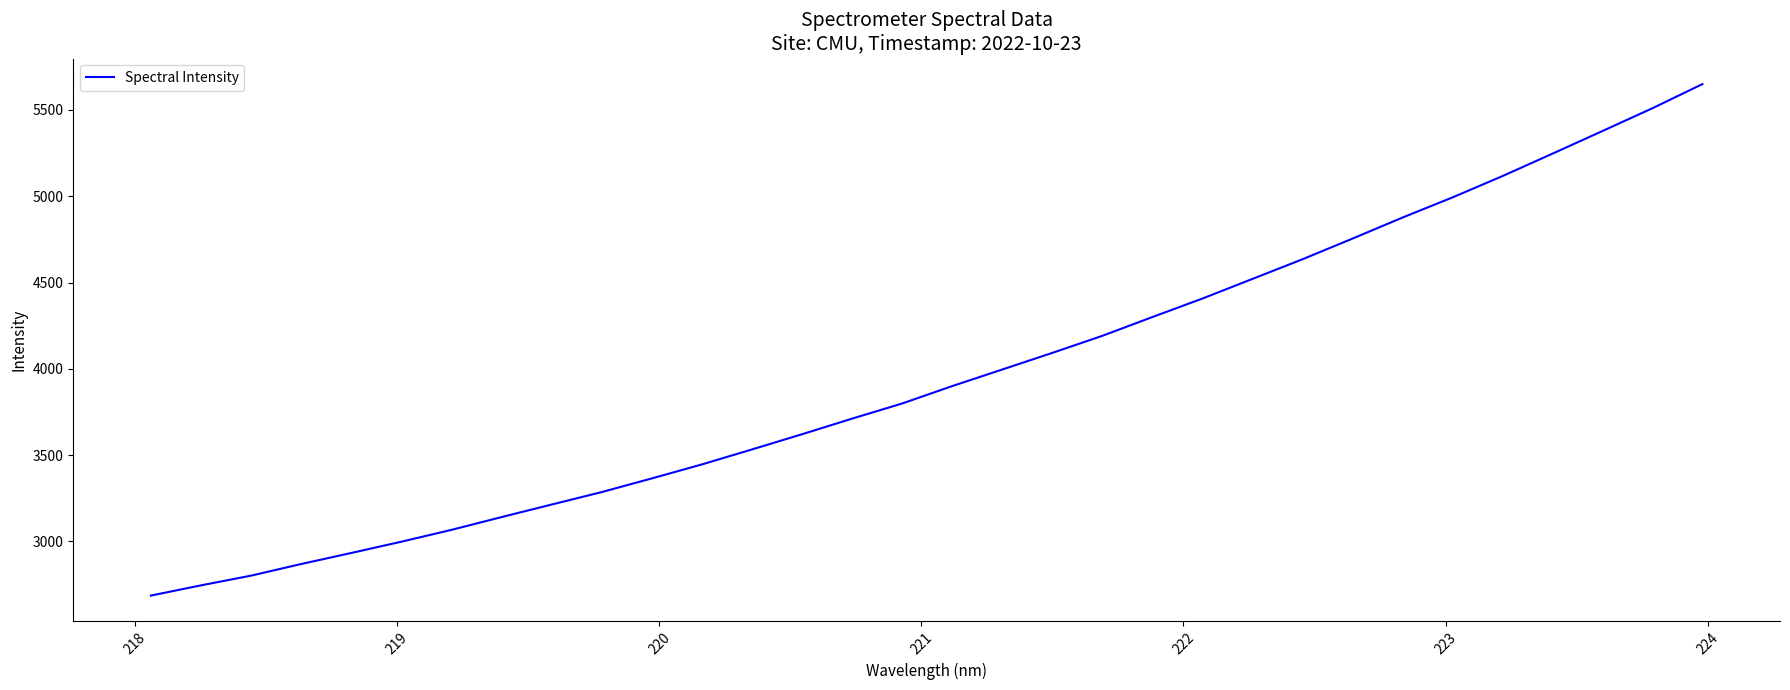

What is the greatest value displayed?

5649.6